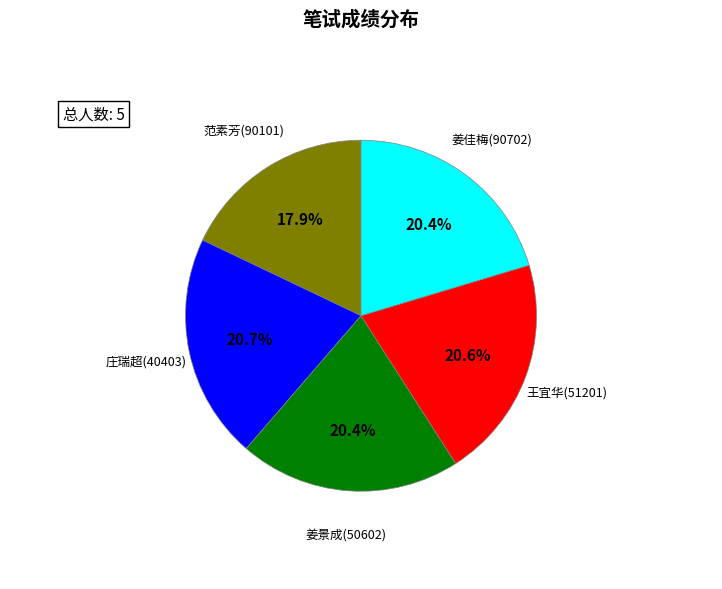

Is there any slice that represents more than half of the pie?

No